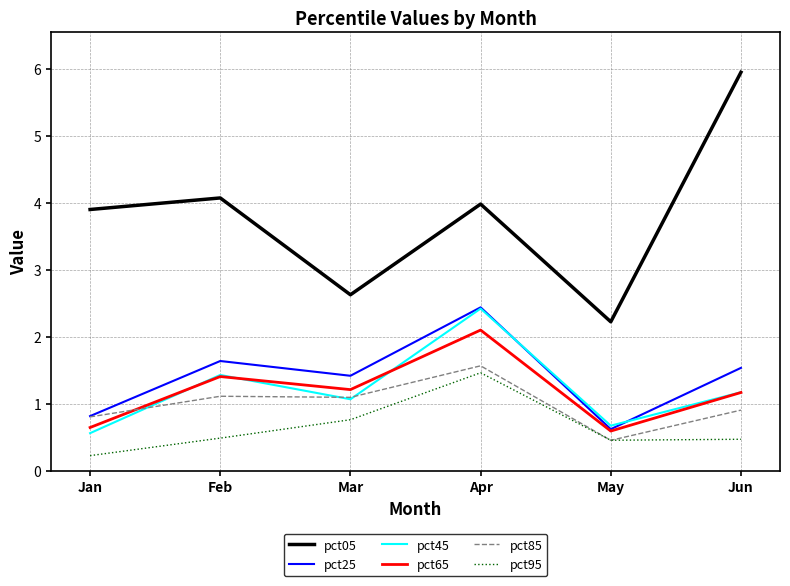

Is it true that pct65 equals 1.9 at Jun?

False